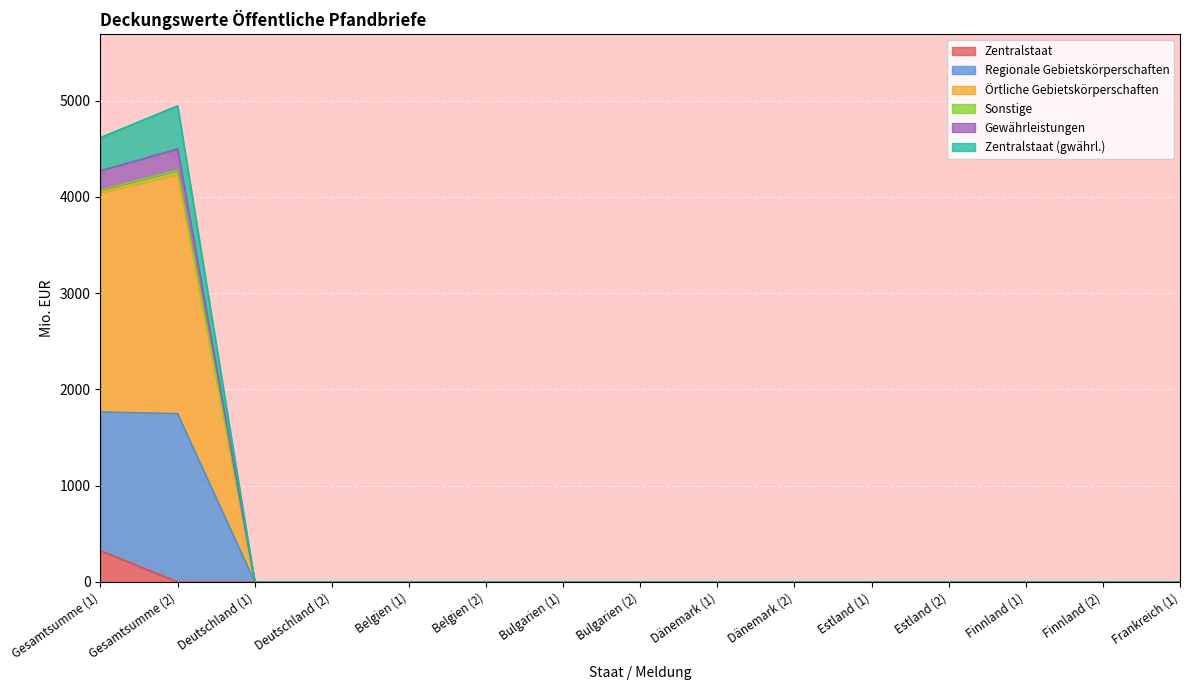

At which category does the chart reach its minimum across all series?

Gesamtsumme (2)